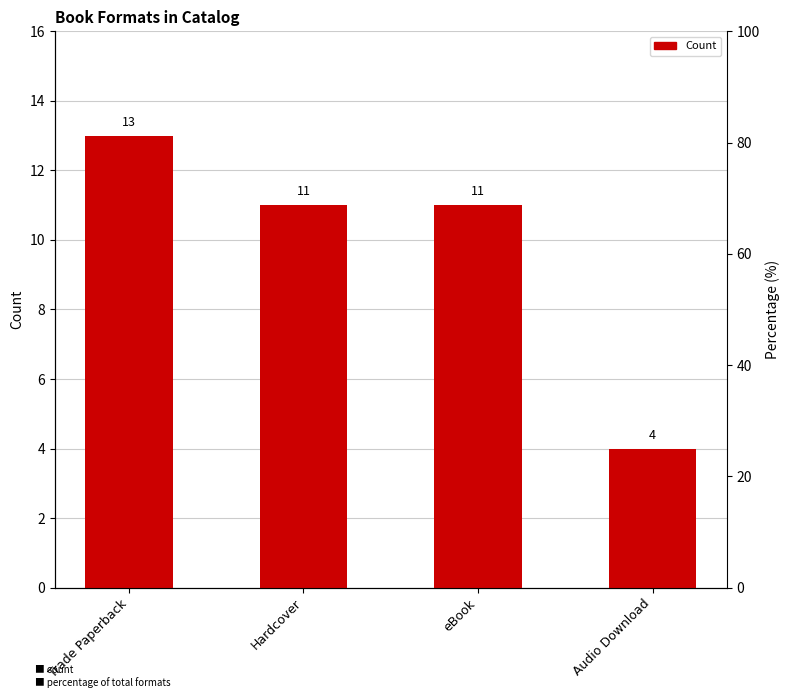

The chart shows a value of 19 at Hardcover. True or false?

False